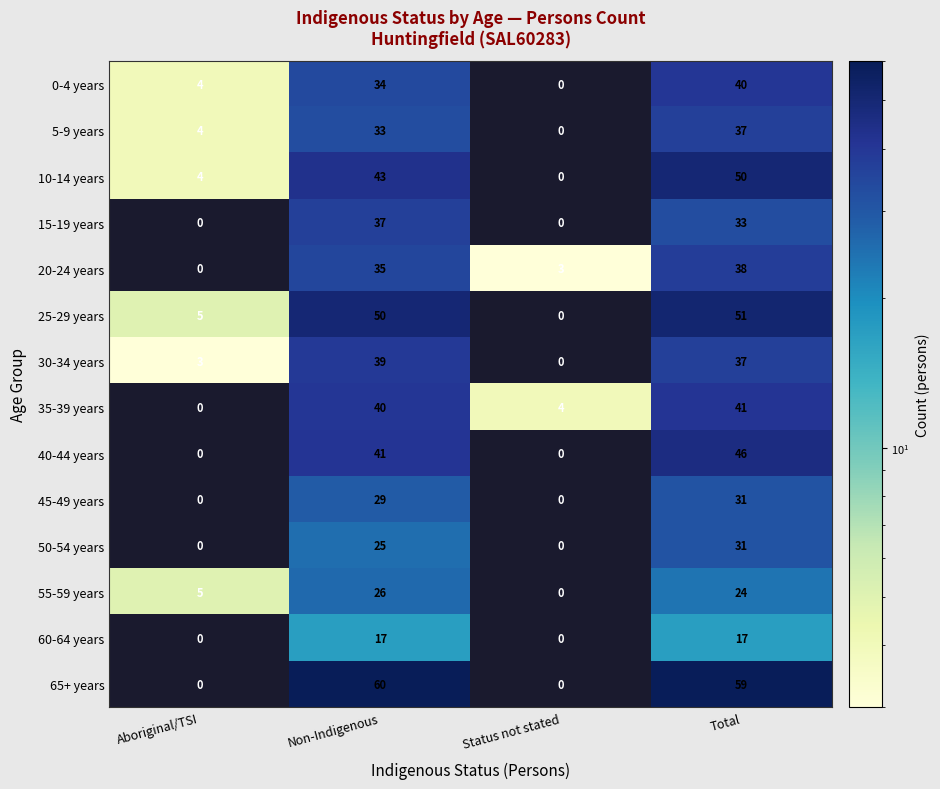

Which series has the largest total across all categories?

65+ years